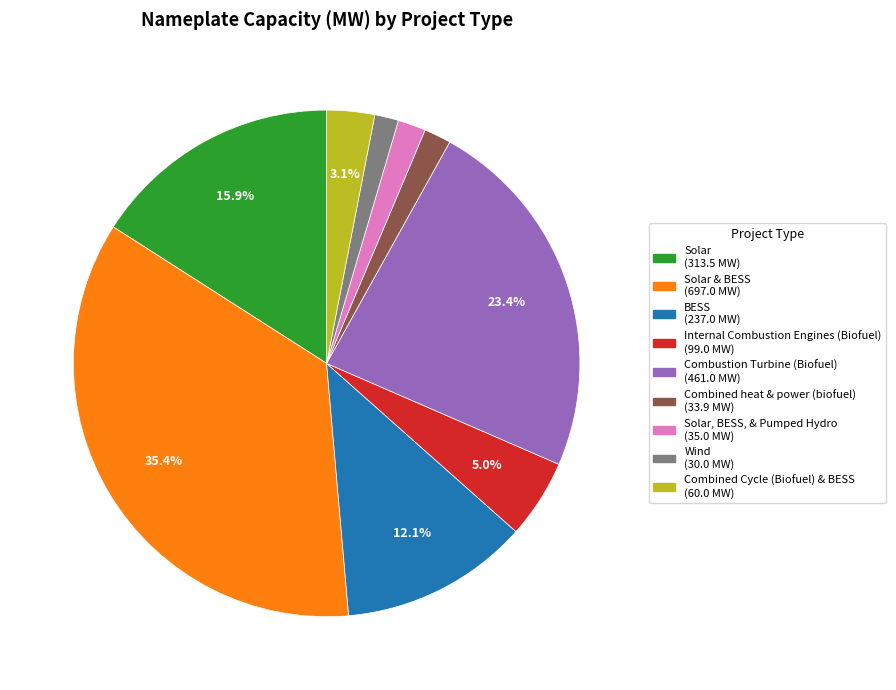

To the nearest percent, what is the average slice percentage?

11%